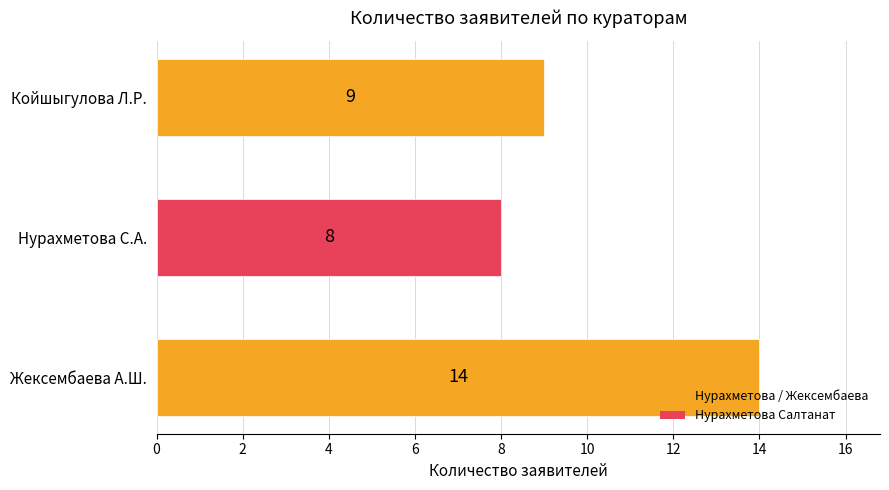

True or false: the data shows 8 at Жексембаева А.Ш..

False